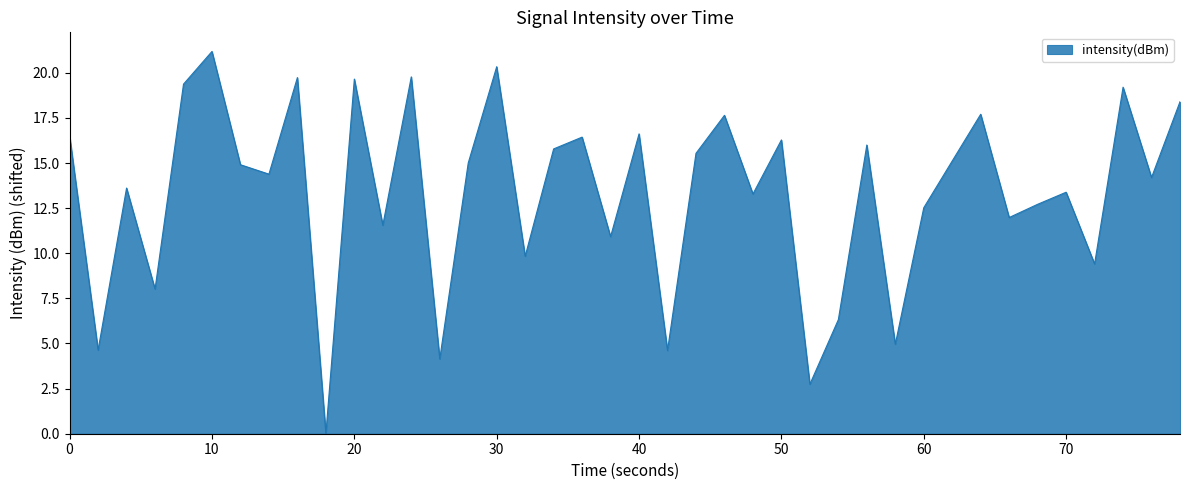

True or false: the data has more than 1 interior local peaks.

True